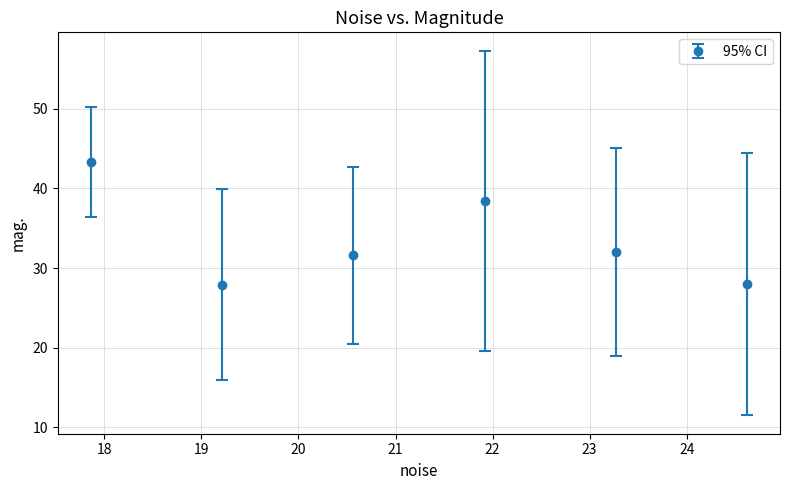

What is the value of the 3rd point from the left?

31.6